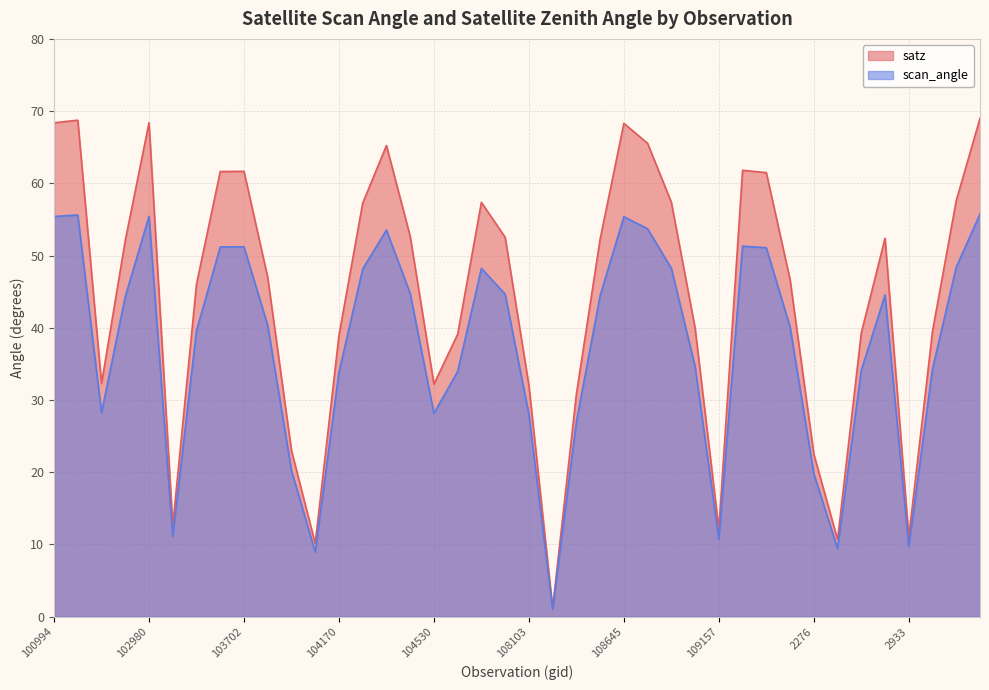

Where is scan_angle nearest to the value 28?

108103